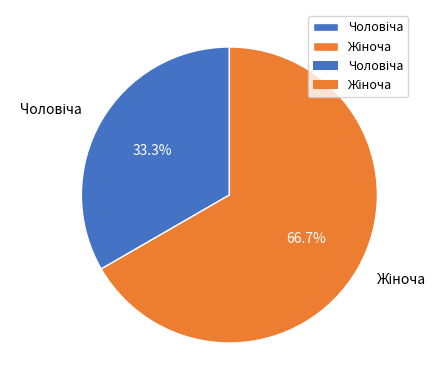

Is there any slice that represents more than half of the pie?

Yes